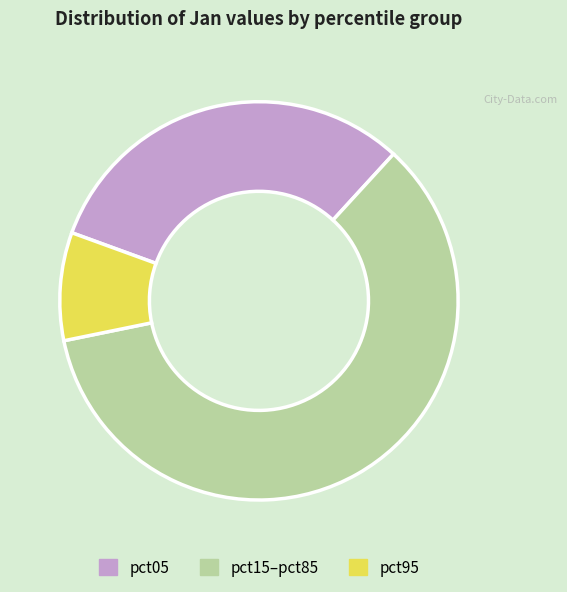

What is the largest slice in the pie chart?

pct15–pct85